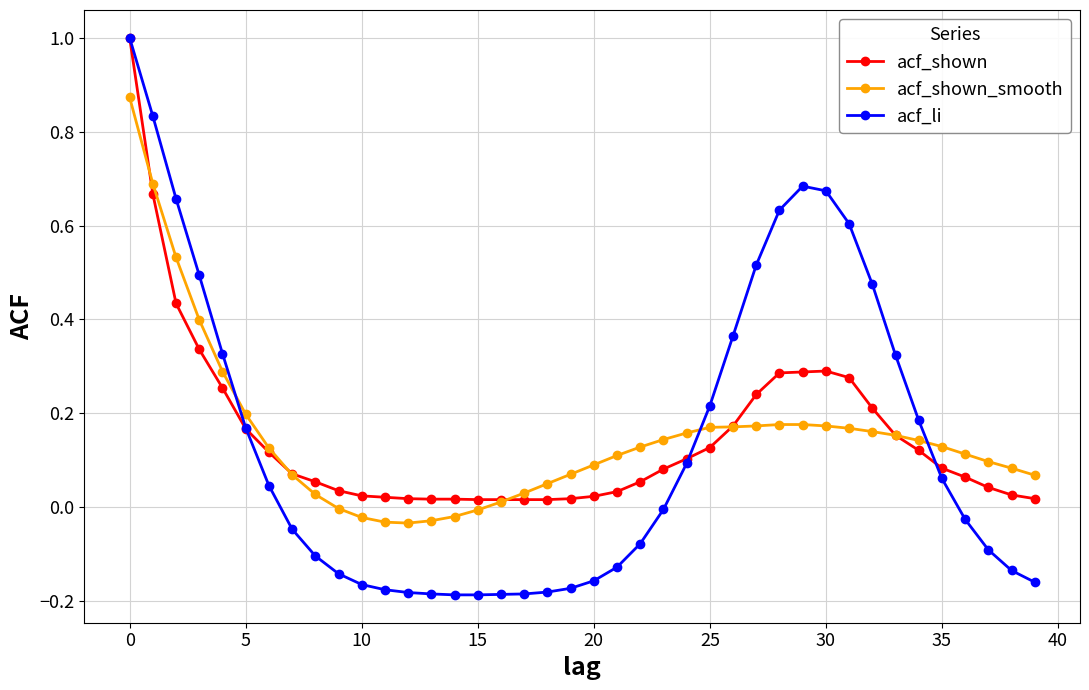

What are all the series names shown in the legend?

acf_shown, acf_shown_smooth, acf_li